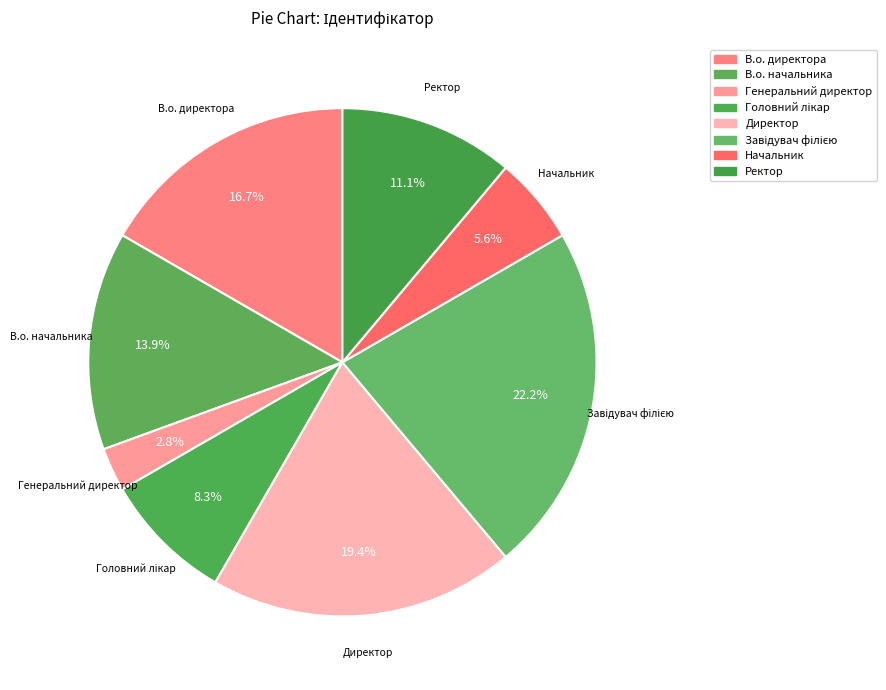

What percentage is the Ректор slice, to the nearest percent?

11%